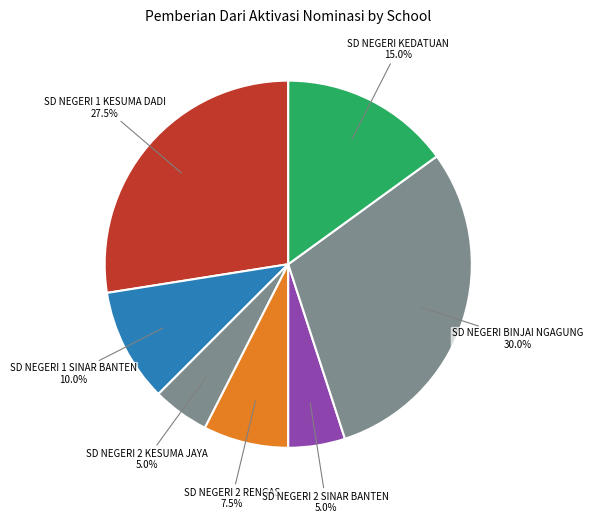

Is SD NEGERI 2 SINAR BANTEN the majority of the pie?

No